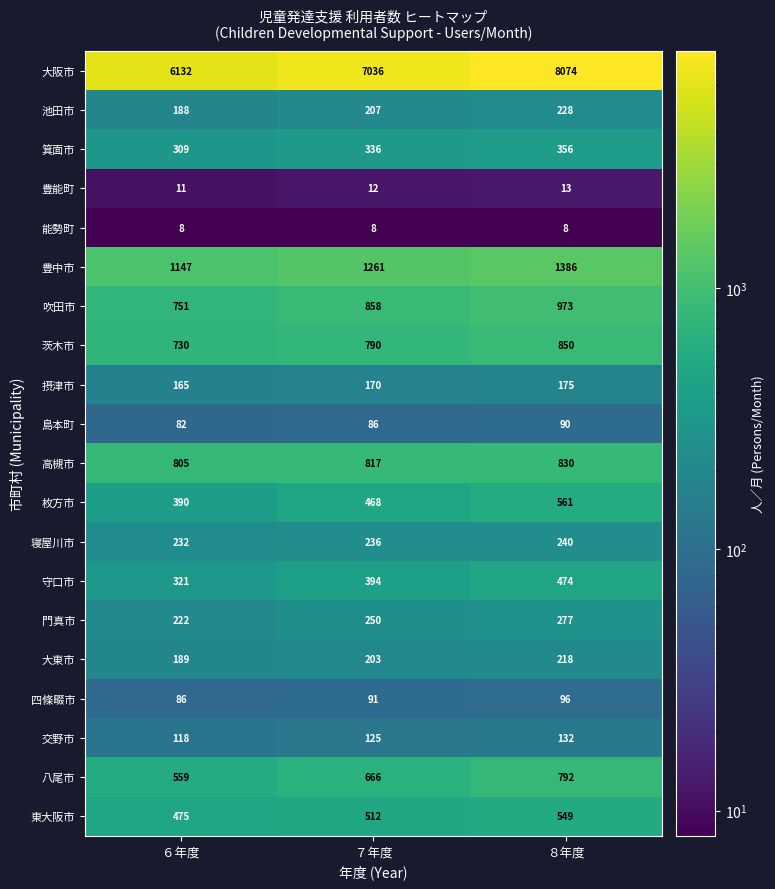

Which series changed the most between ７年度 and ８年度?

大阪市